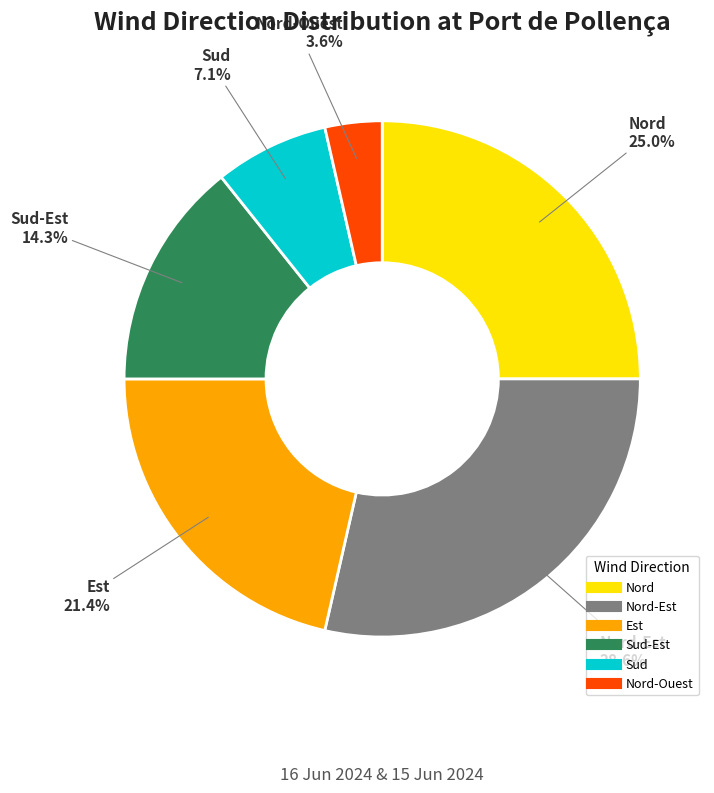

Is there any slice that represents more than half of the pie?

No